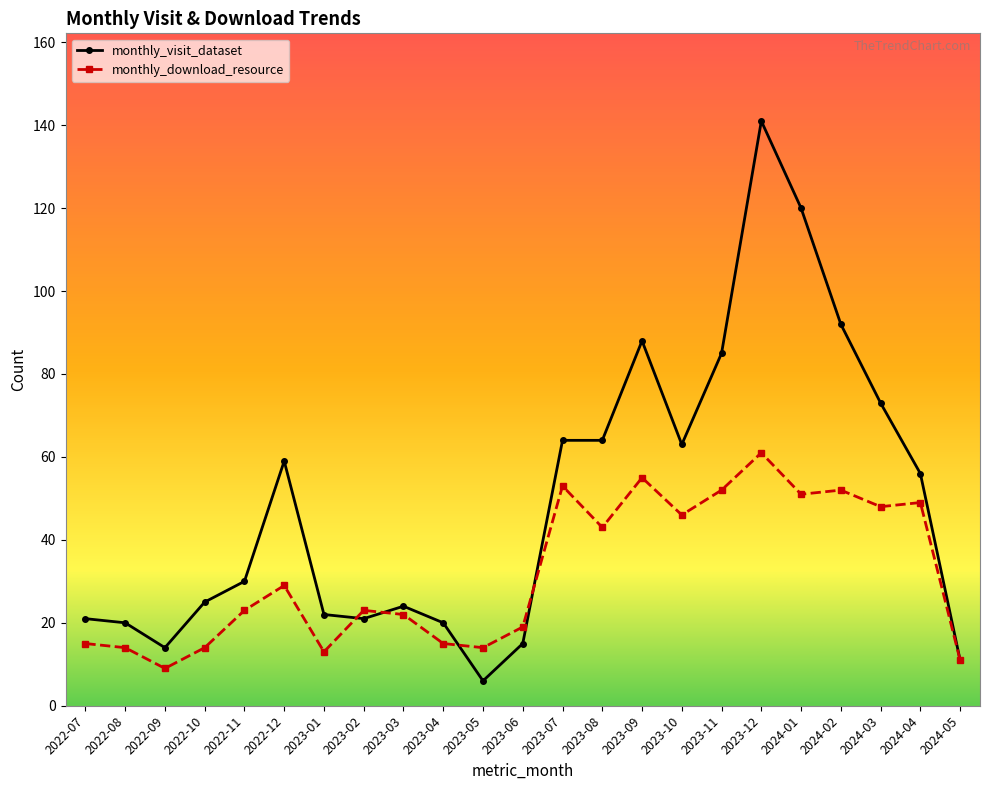

Reading left to right, what are all the values shown in this chart?

monthly_visit_dataset: 2022-07=21	2022-08=20	2022-09=14	2022-10=25	2022-11=30	2022-12=59	2023-01=22	2023-02=21	2023-03=24	2023-04=20	2023-05=6	2023-06=15	2023-07=64	2023-08=64	2023-09=88	2023-10=63	2023-11=85	2023-12=141	2024-01=120	2024-02=92	2024-03=73	2024-04=56	2024-05=11
monthly_download_resource: 2022-07=15	2022-08=14	2022-09=9	2022-10=14	2022-11=23	2022-12=29	2023-01=13	2023-02=23	2023-03=22	2023-04=15	2023-05=14	2023-06=19	2023-07=53	2023-08=43	2023-09=55	2023-10=46	2023-11=52	2023-12=61	2024-01=51	2024-02=52	2024-03=48	2024-04=49	2024-05=11